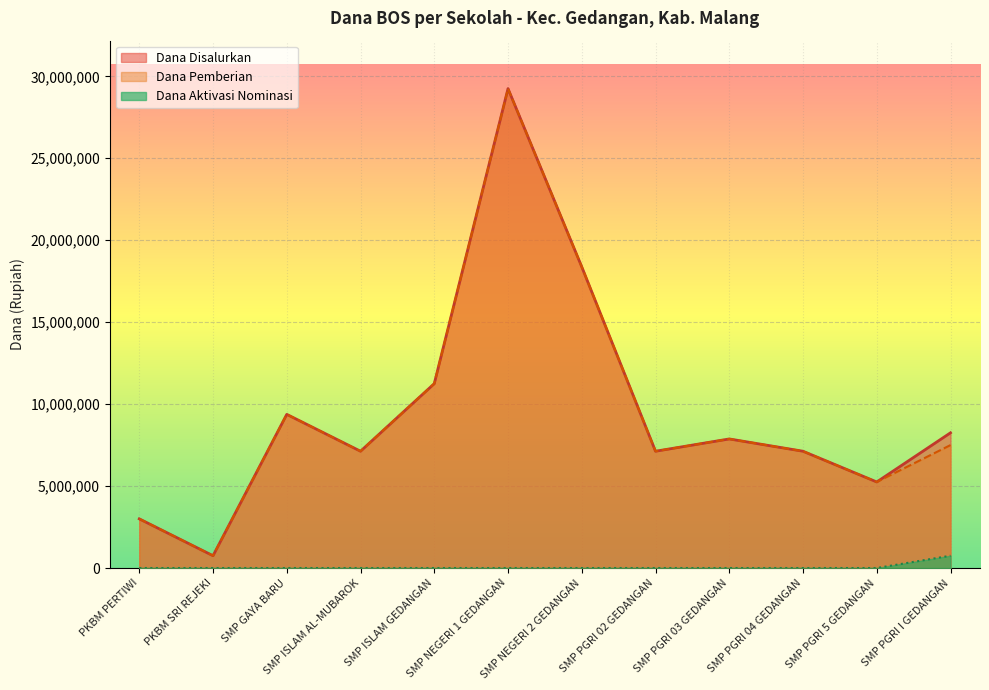

What are all the series names shown in the legend?

Dana Disalurkan, Dana Pemberian, Dana Aktivasi Nominasi